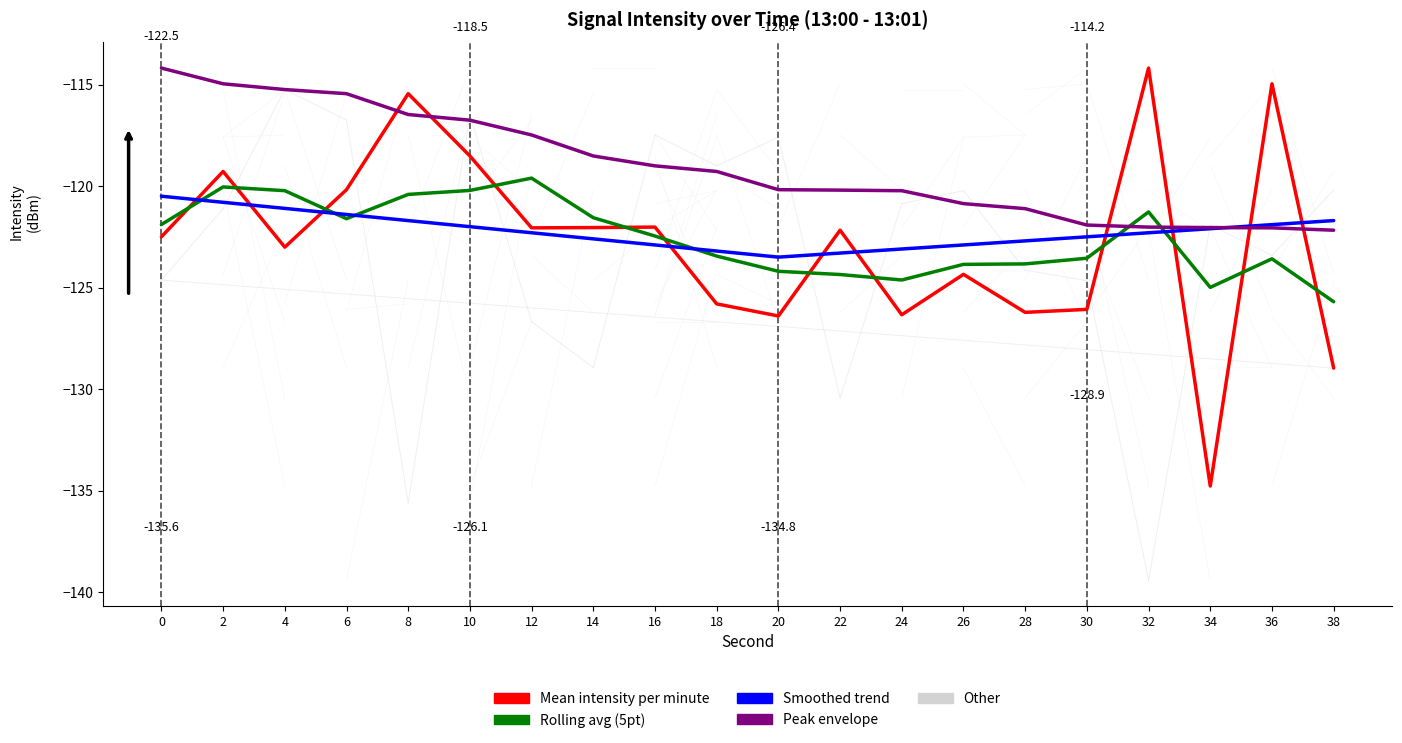

Is it true that Rolling avg (5pt) equals -124.6 at 24?

True